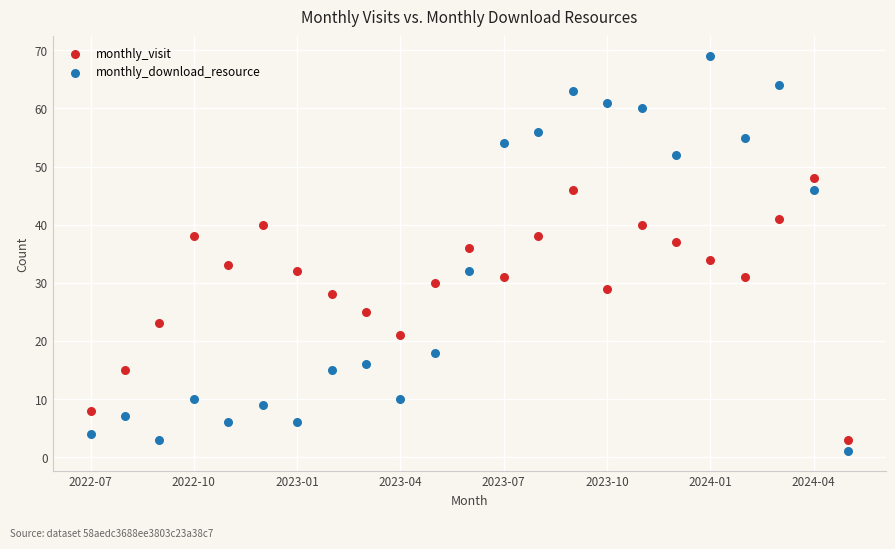

Across all data points, what is the range of Y values (max minus min)?

68